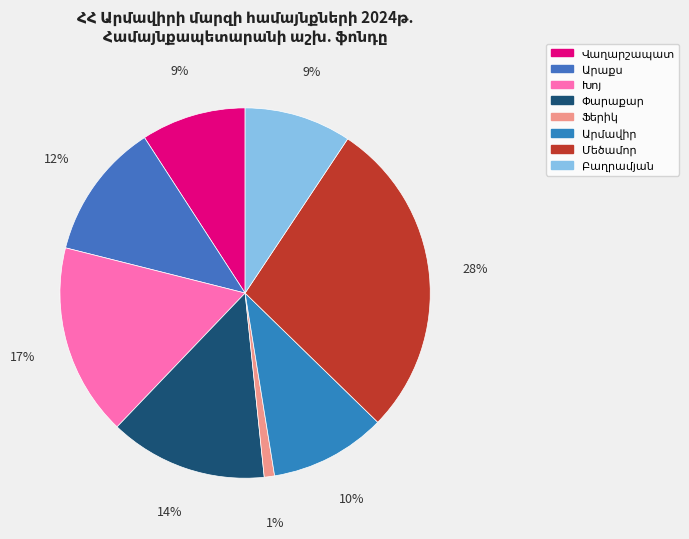

Which has a higher value, Փարաքար or Վաղարշապատ?

Փարաքար